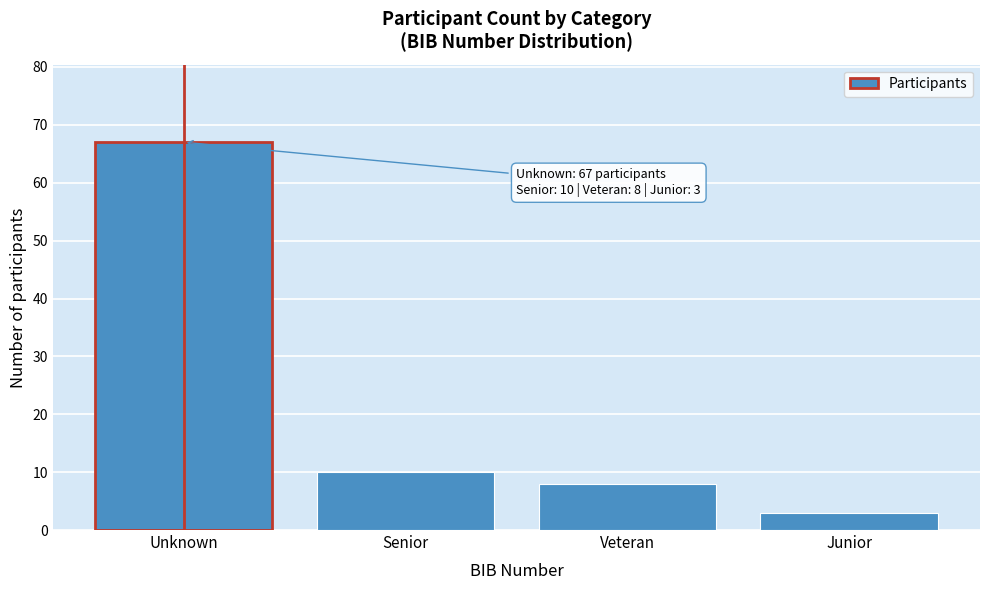

Reading left to right, extract all data points from this chart.

67	10	8	3